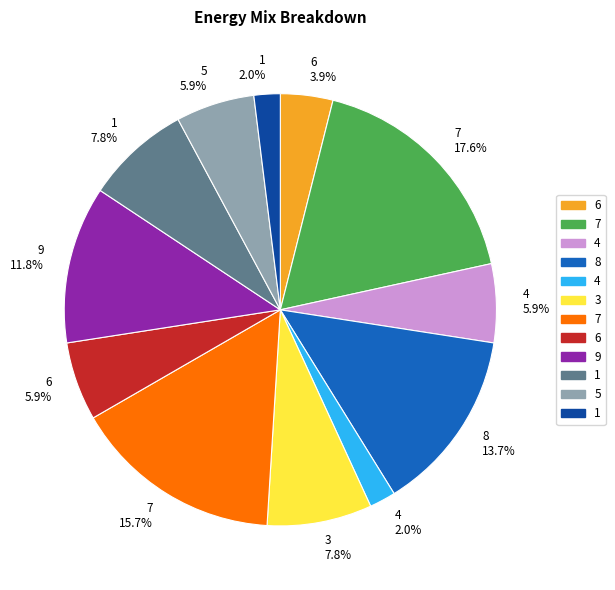

Does any single category account for the majority?

No